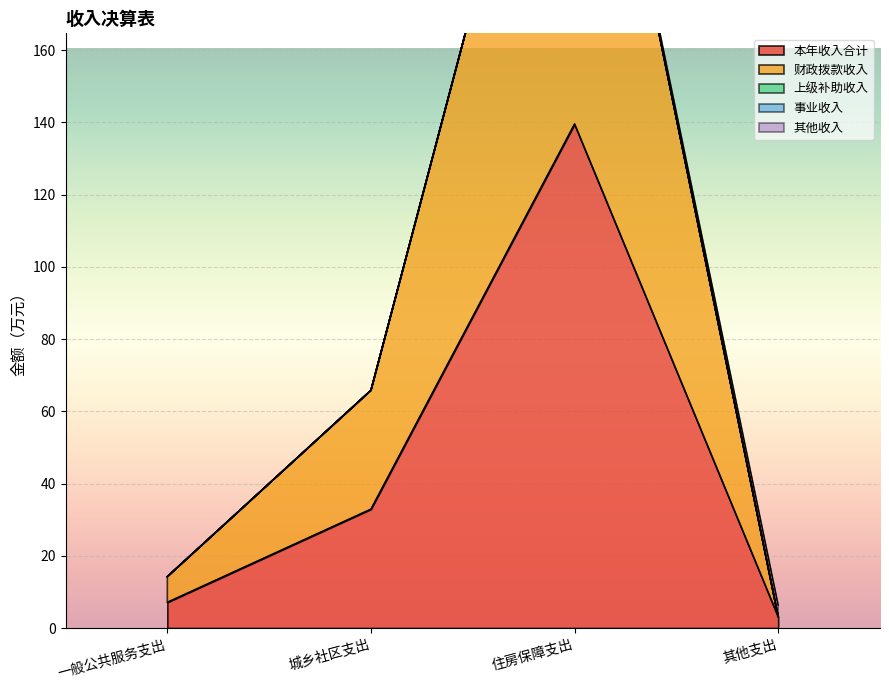

Where is 上级补助收入 nearest to the value 0?

一般公共服务支出